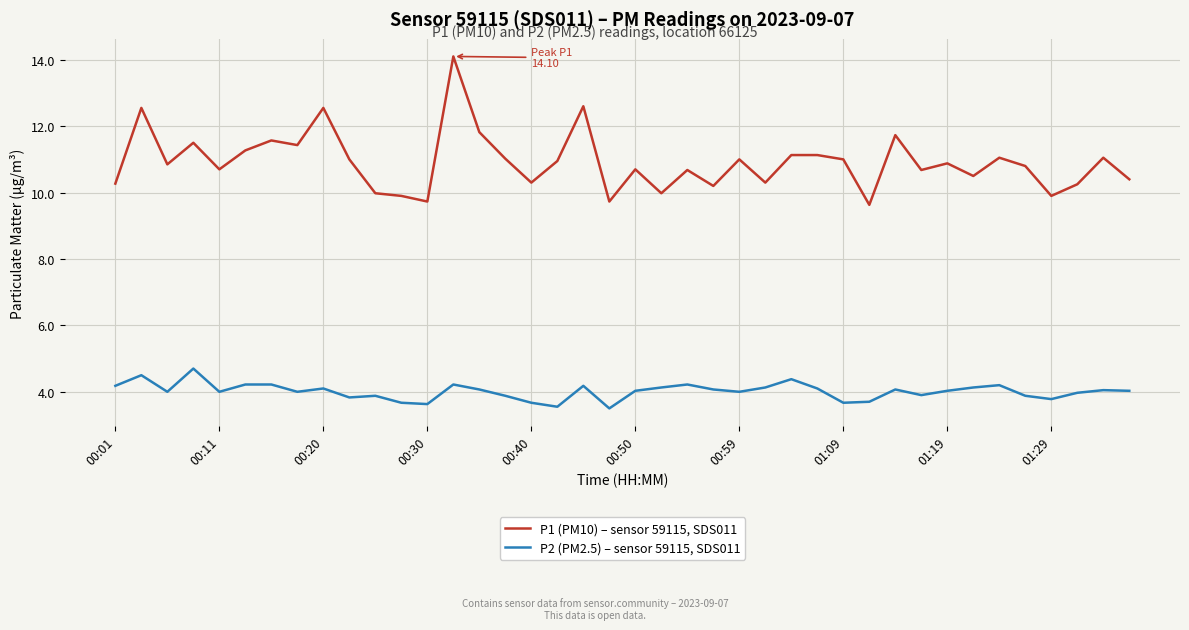

Which series has the largest total across all categories?

P1 (PM10) – sensor 59115, SDS011